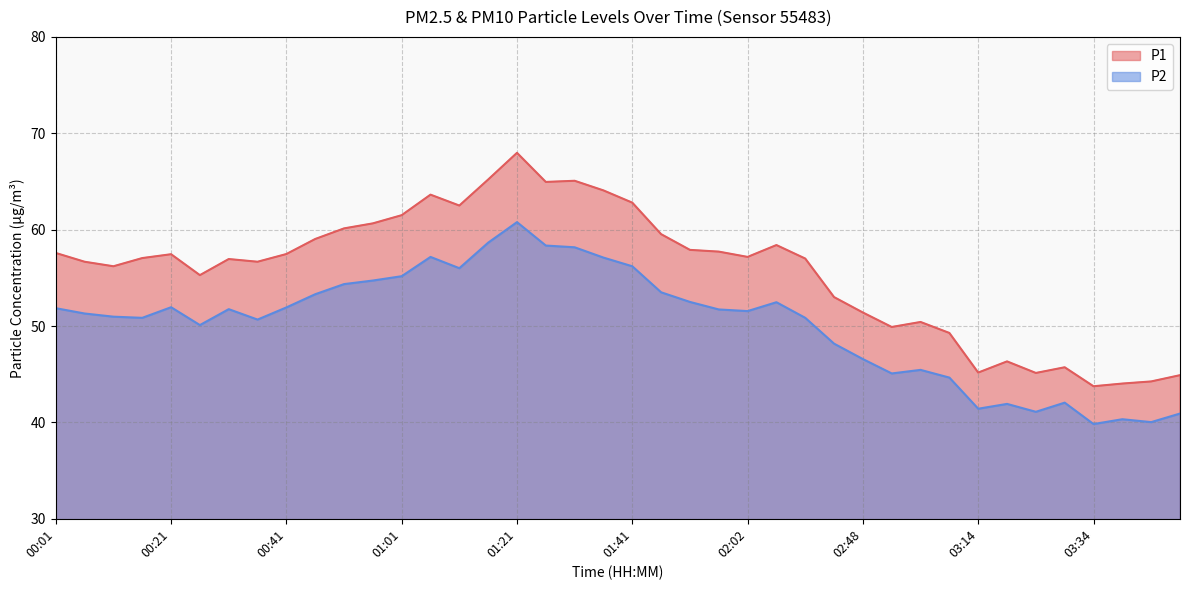

What is the label of the 20th point from the right?

01:41